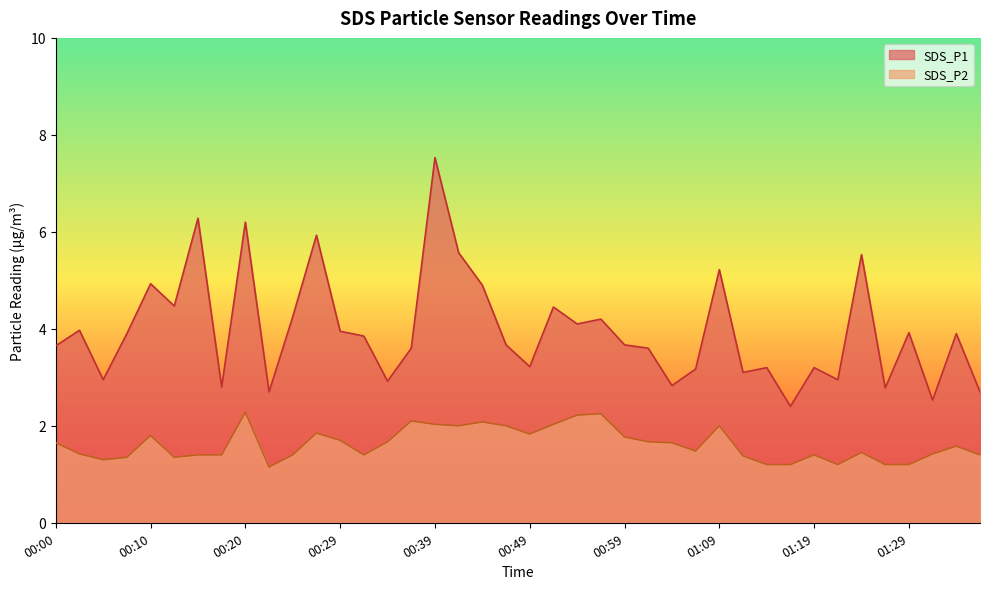

What is the label of the 19th point from the right?

00:52